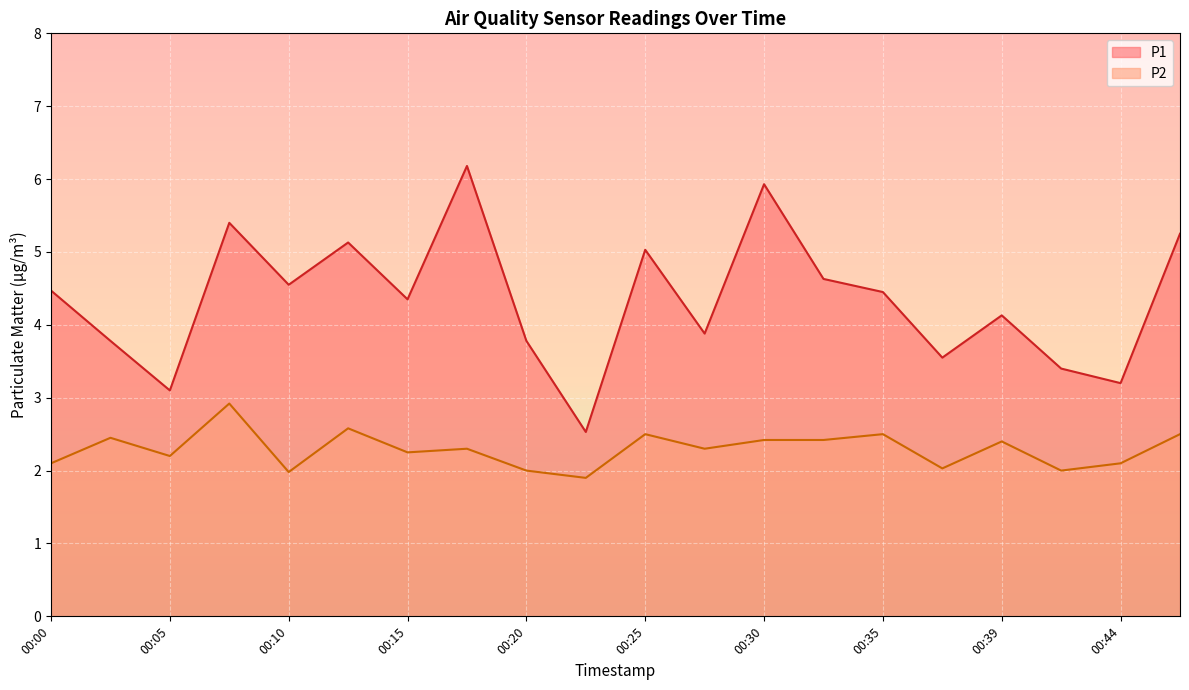

Rank the series at 00:39 from highest to lowest value.

P1, P2